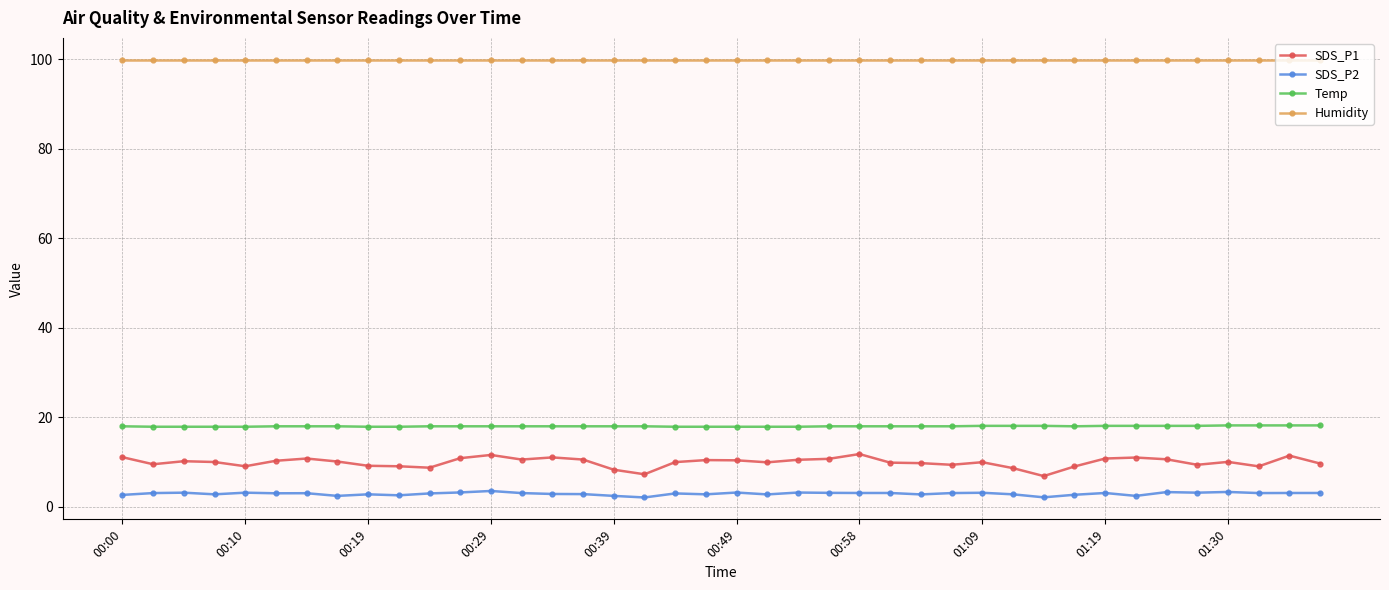

What is the difference between the maximum and minimum values in the SDS_P1 series?

4.9